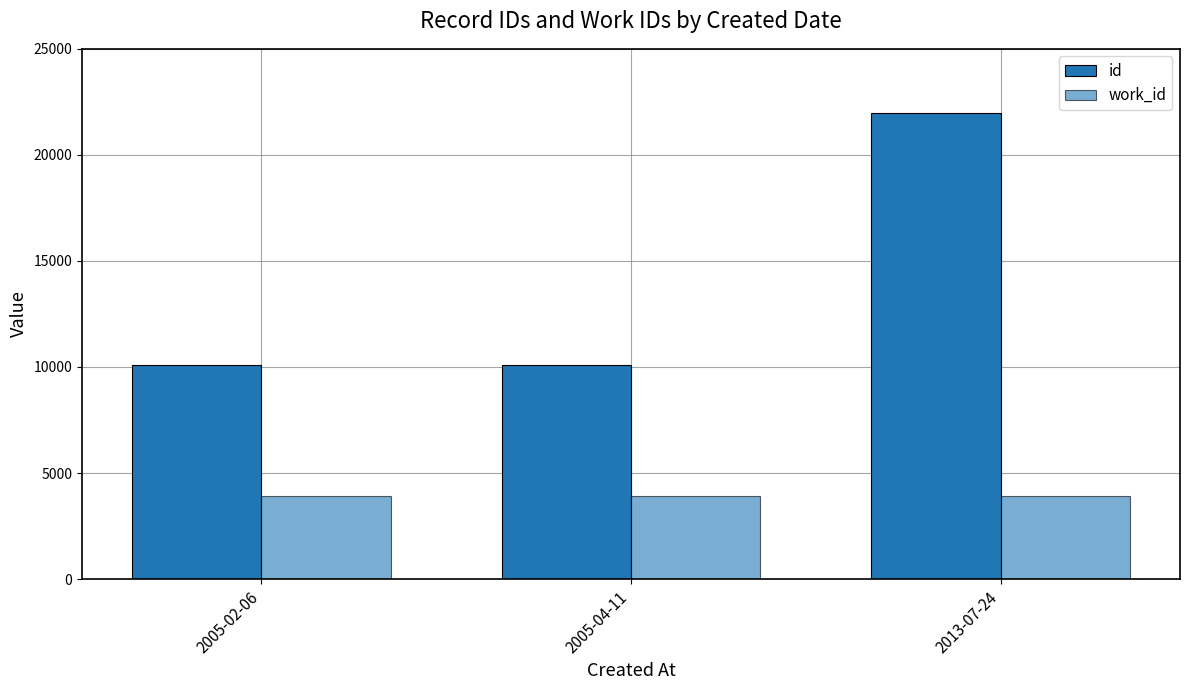

Does the chart contain any negative values?

No